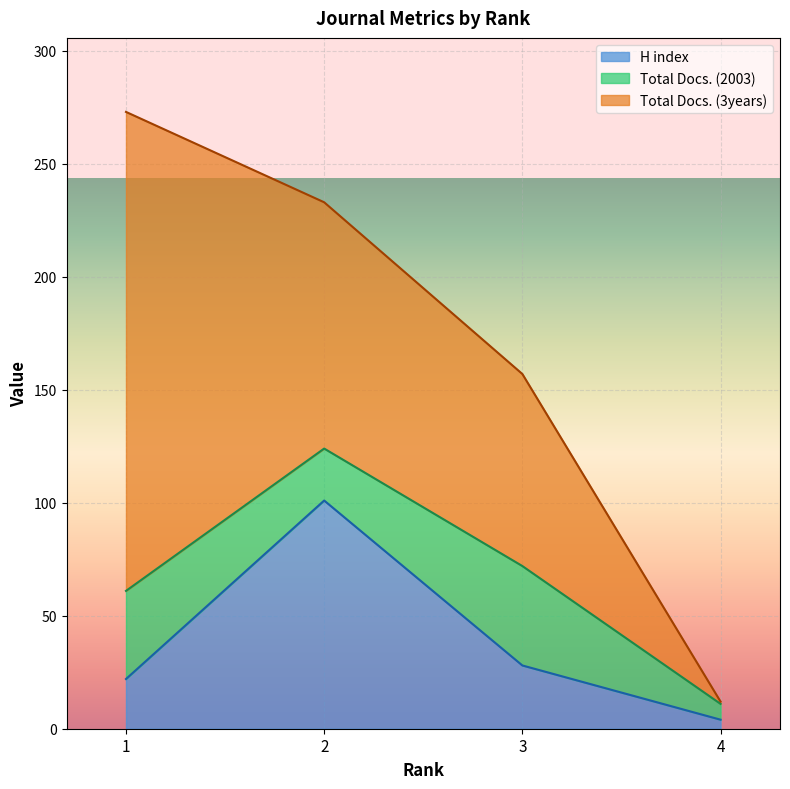

What is the spread (max minus min) of values at 4?

6